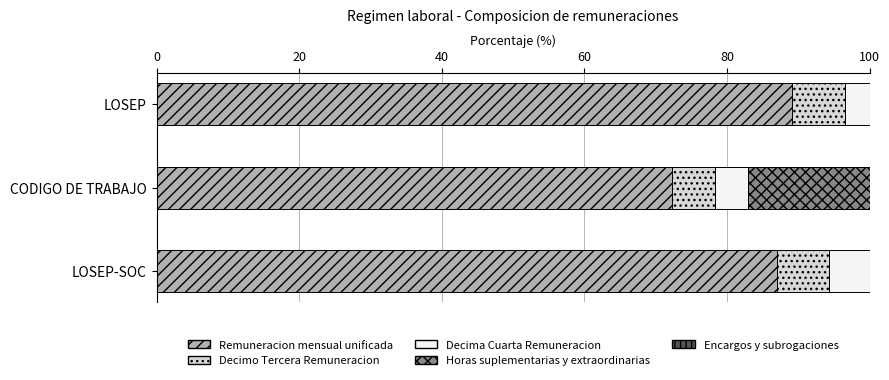

What is the total value across all series at LOSEP-SOC?

100.0